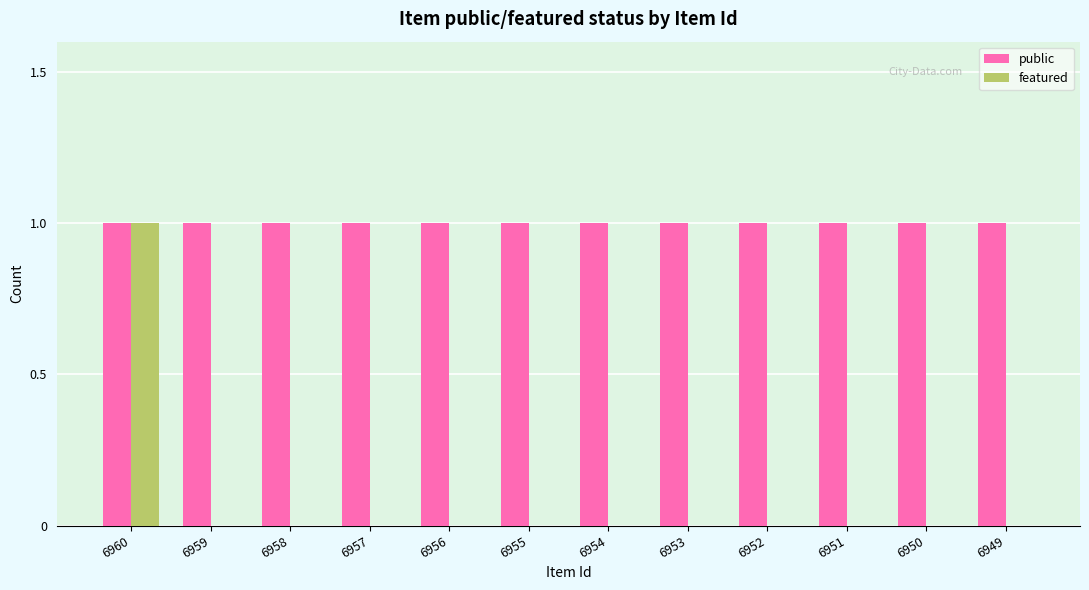

Which series has the largest total across all categories?

public